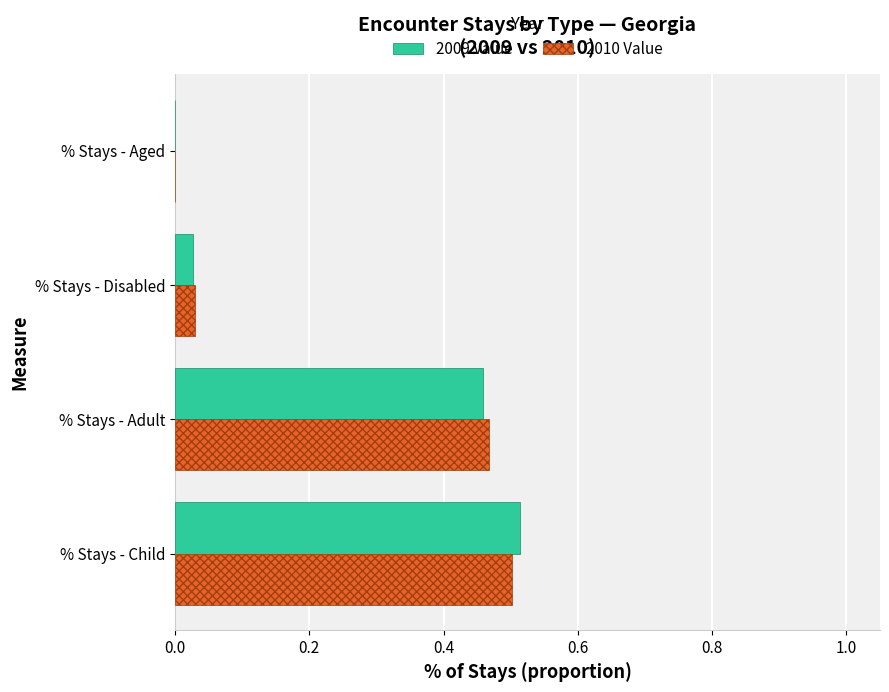

At which category is the sum across all series the highest?

% Stays - Child